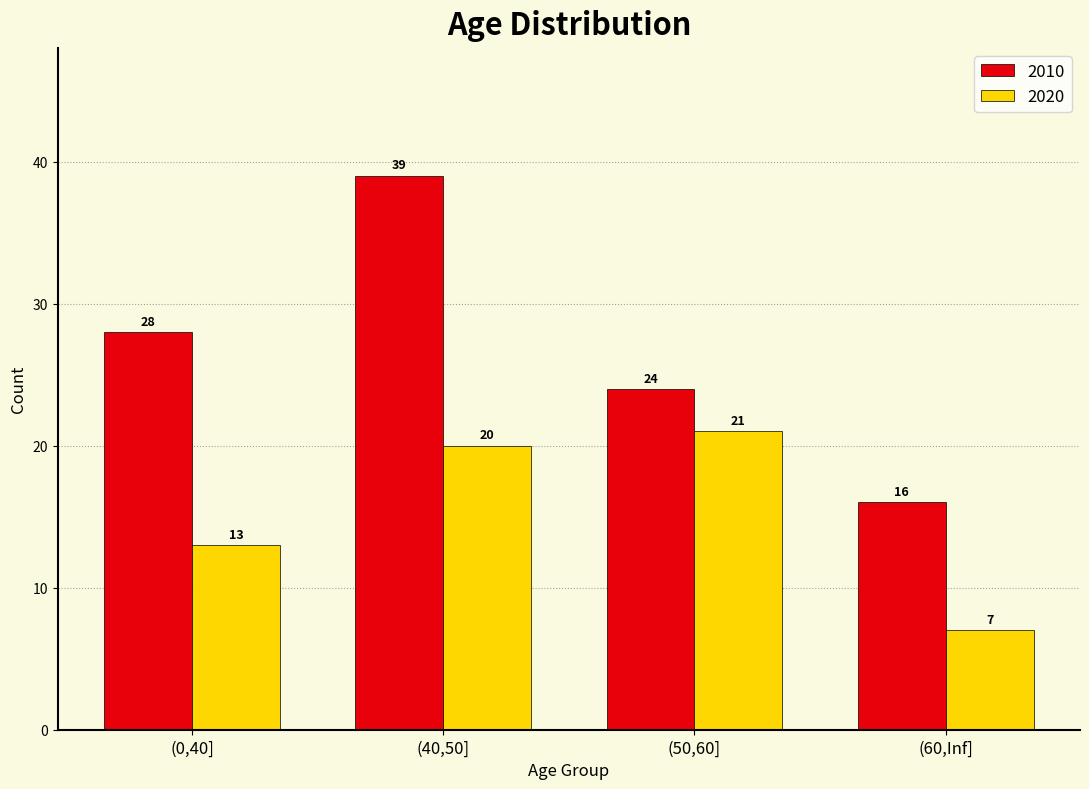

What is the average value of the 2010 series?

27